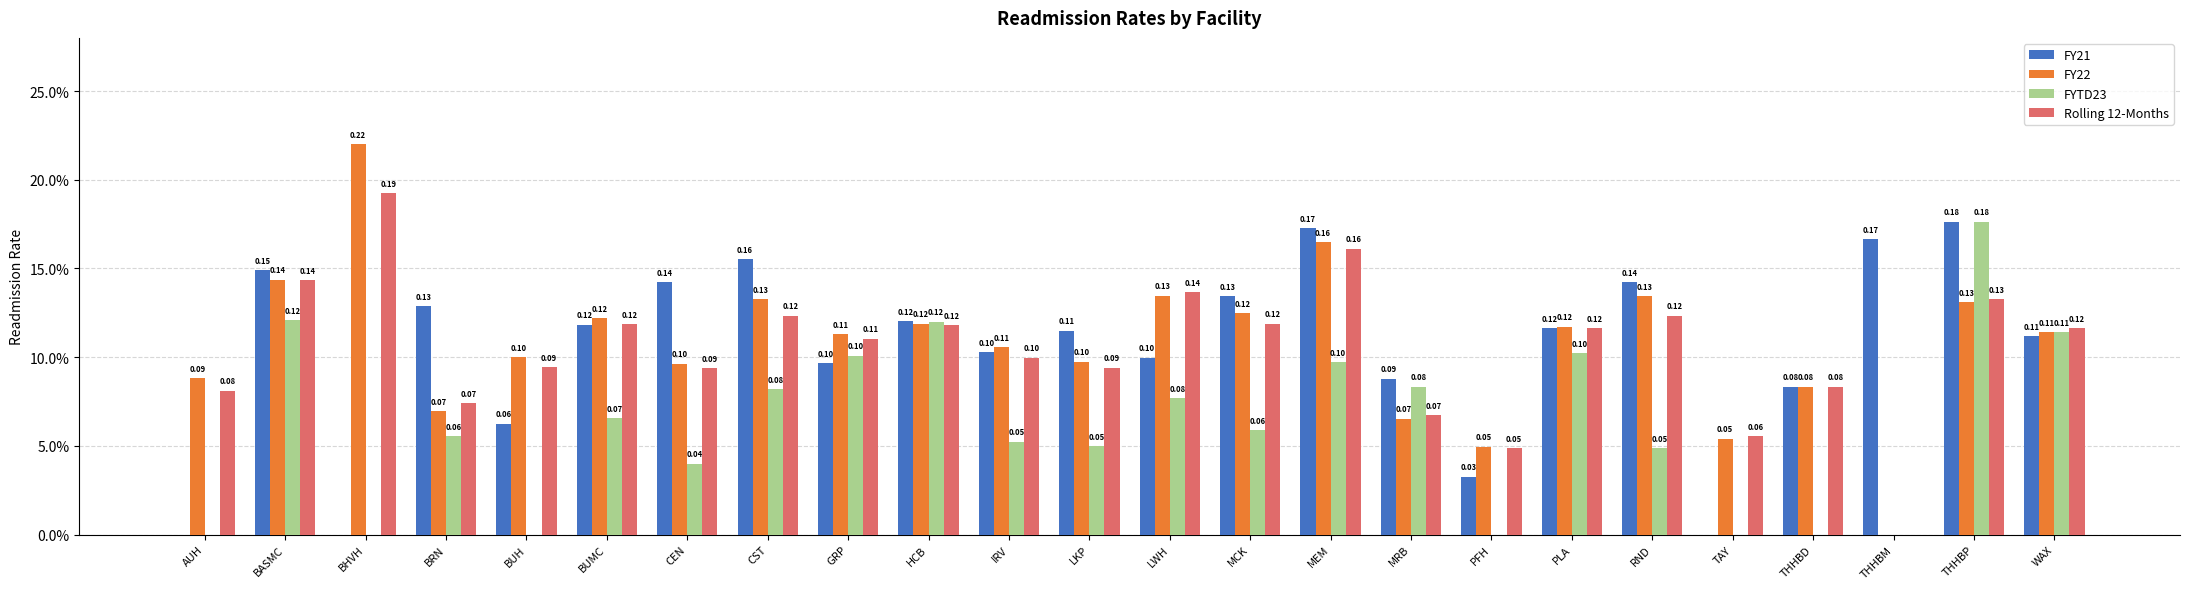

Is the value of Rolling 12-Months at MRB greater than the value of FY21 at PLA?

No